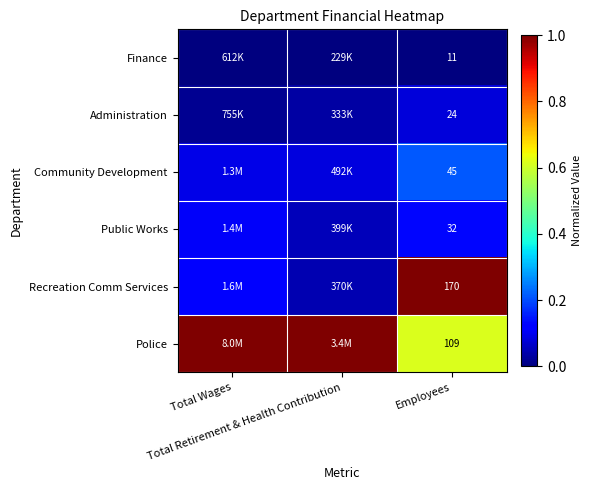

At which label is Community Development closest to 0?

Total Retirement & Health Contribution